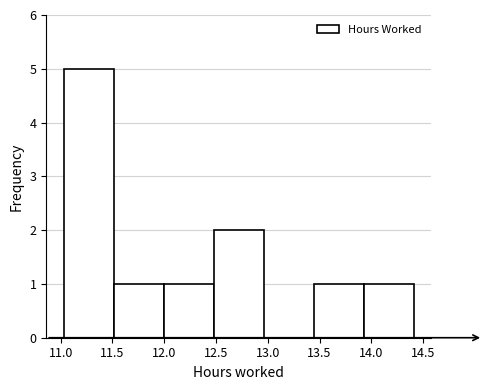

Reading left to right, transcribe this chart: for each bar, give the range it covers on the x-axis and its height. Neither the bar edges nor the heights are printed on the chart, so give them approximately, as read against the axes.

11.05 to 11.50: 5
11.50 to 12.00: 1
12.00 to 12.50: 1
12.50 to 12.95: 2
12.95 to 13.45: 0
13.45 to 13.95: 1
13.95 to 14.40: 1